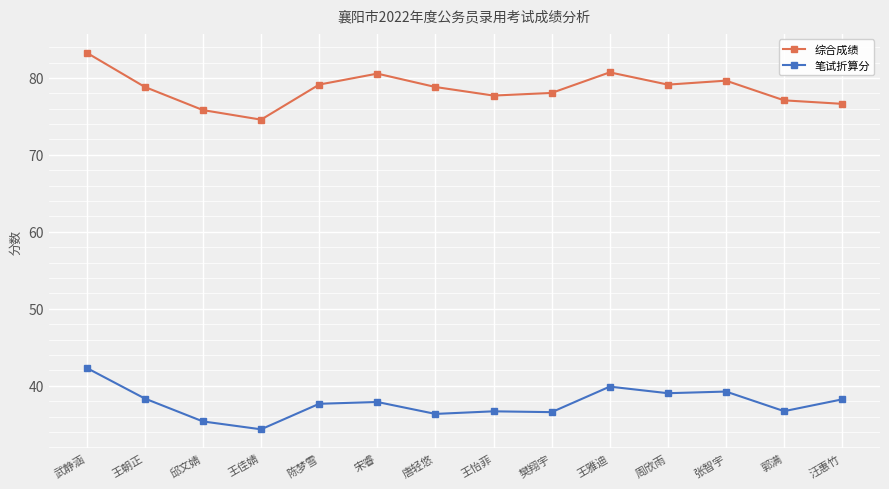

At which label does 笔试折算分 first exceed 37?

武静涵